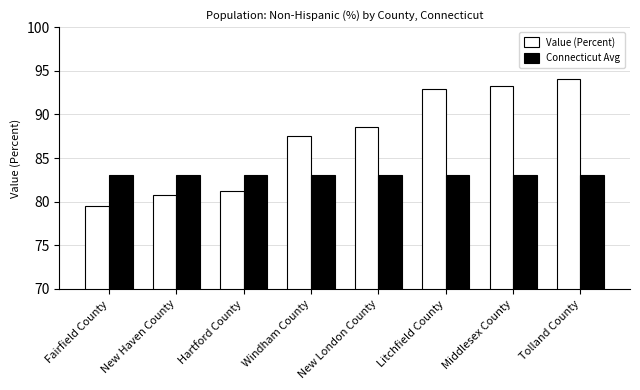

How many groups of bars are there?

8